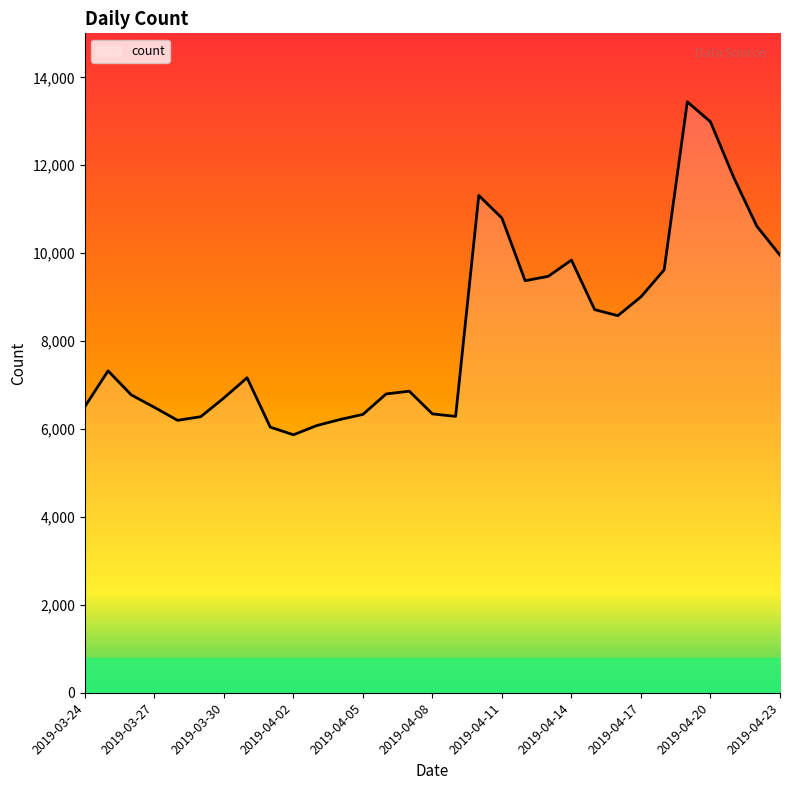

What is the maximum value shown in the chart?

13443